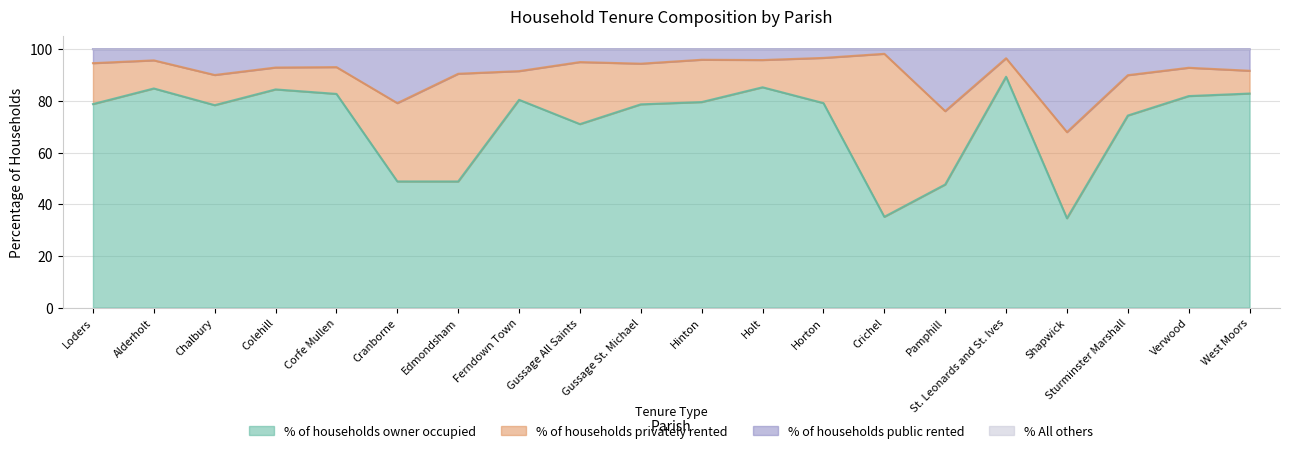

What is the lowest value of the % of households owner occupied series?

34.6